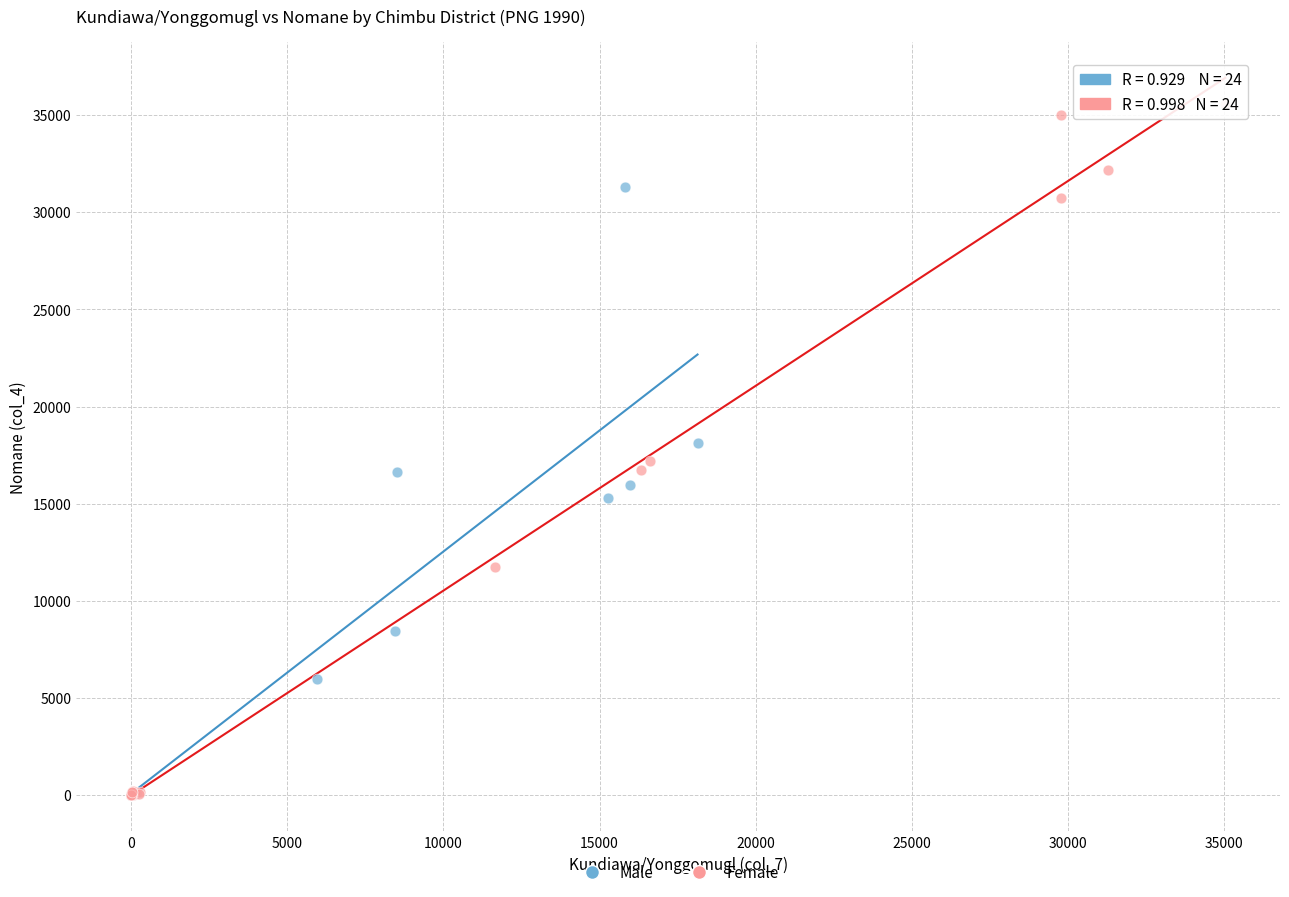

Which series has the widest spread of Y values?

Female